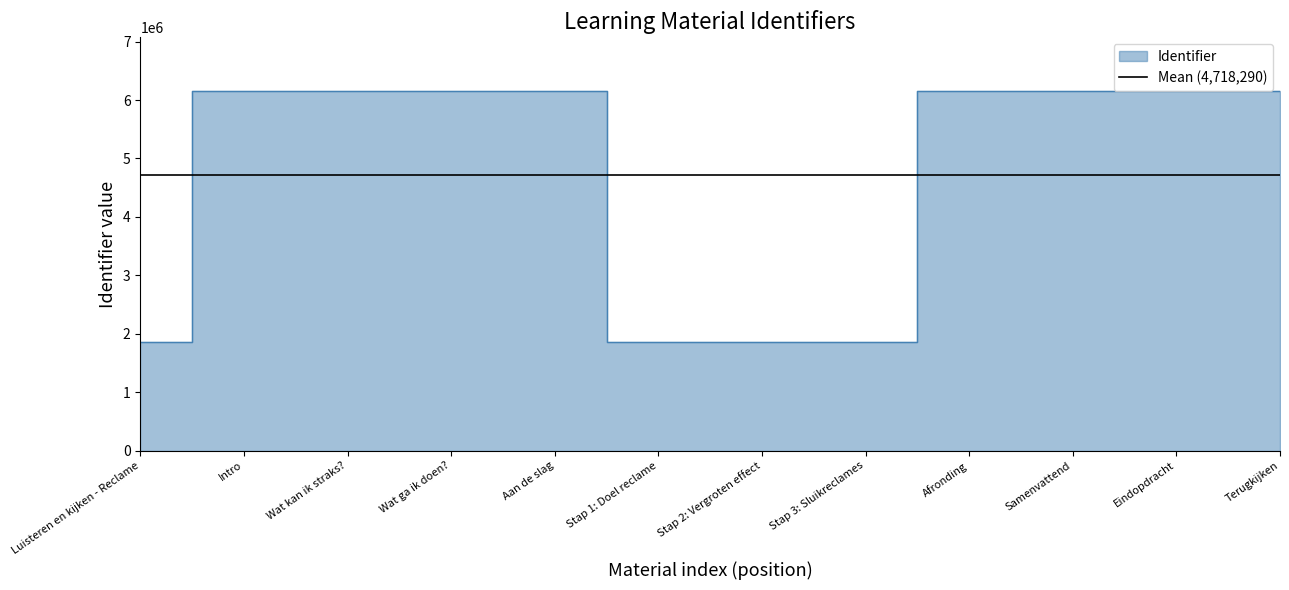

How many points are higher than both their immediate neighbors (excluding endpoints)?

1